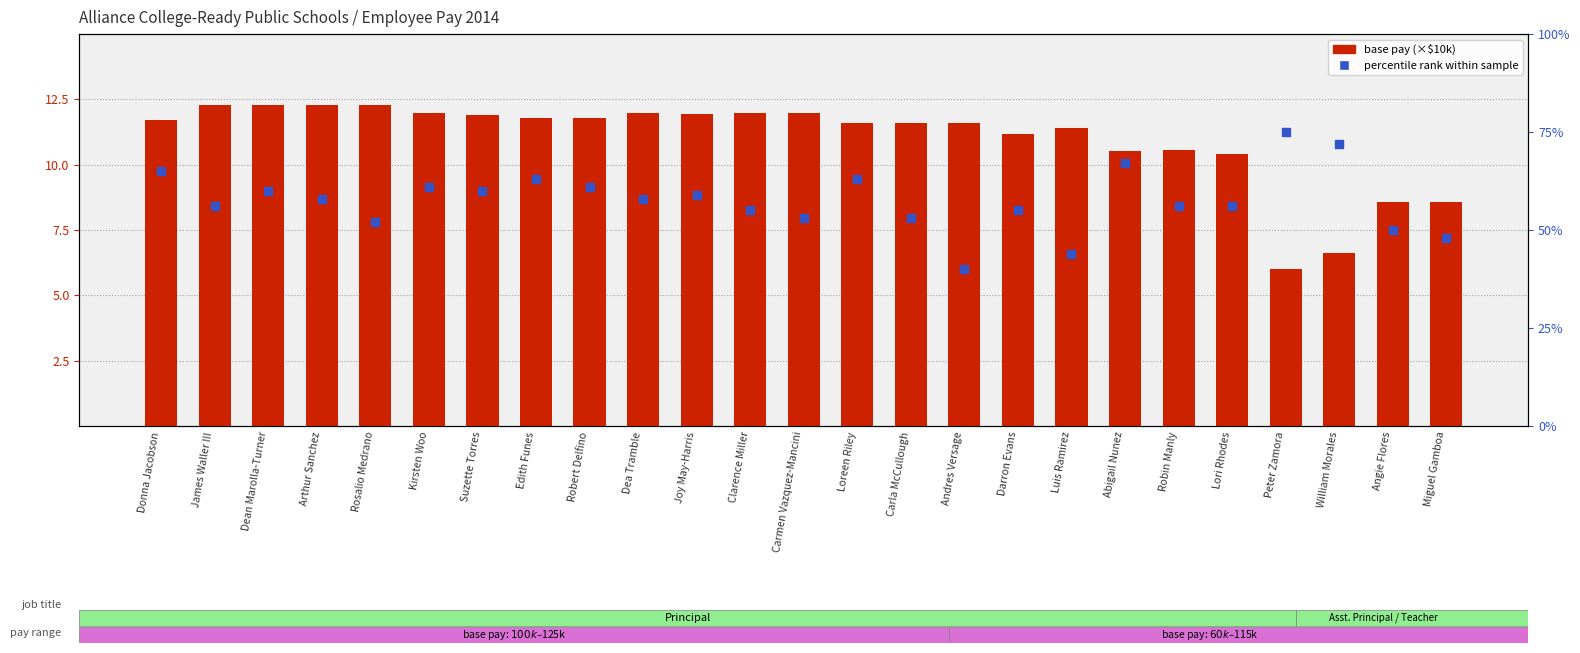

Is the value of percentile rank within sample at Arthur Sanchez greater than the value of base pay (×$10k) at Dea Tramble?

Yes